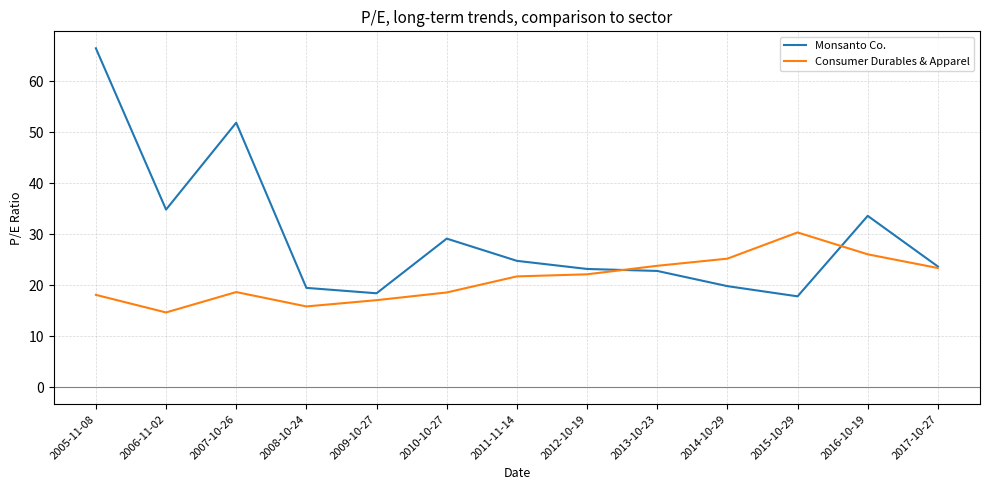

Between which two adjacent categories do Monsanto Co. and Consumer Durables & Apparel first intersect?

2012-10-19 and 2013-10-23